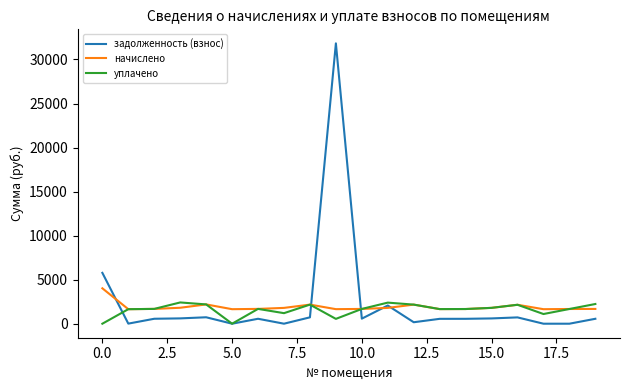

Rank the series by their maximum value, from highest to lowest.

задолженность (взнос), начислено, уплачено